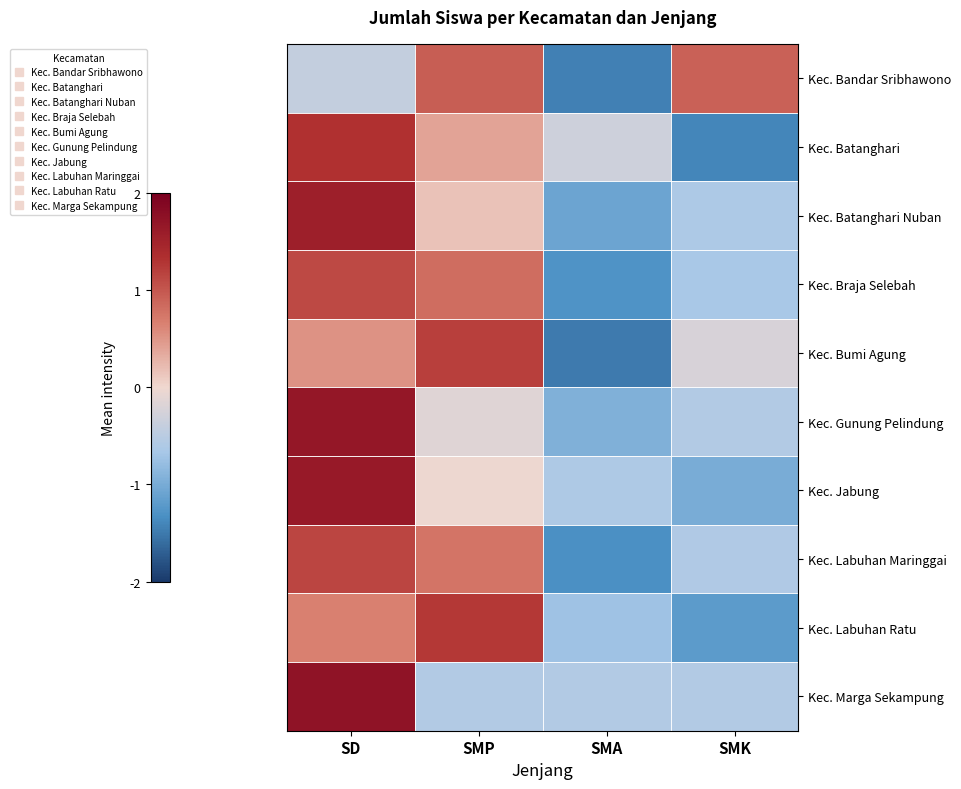

List the series in order of their peak value, highest first.

Kec. Marga Sekampung, Kec. Gunung Pelindung, Kec. Jabung, Kec. Batanghari Nuban, Kec. Batanghari, Kec. Labuhan Ratu, Kec. Bumi Agung, Kec. Labuhan Maringgai, Kec. Braja Selebah, Kec. Bandar Sribhawono